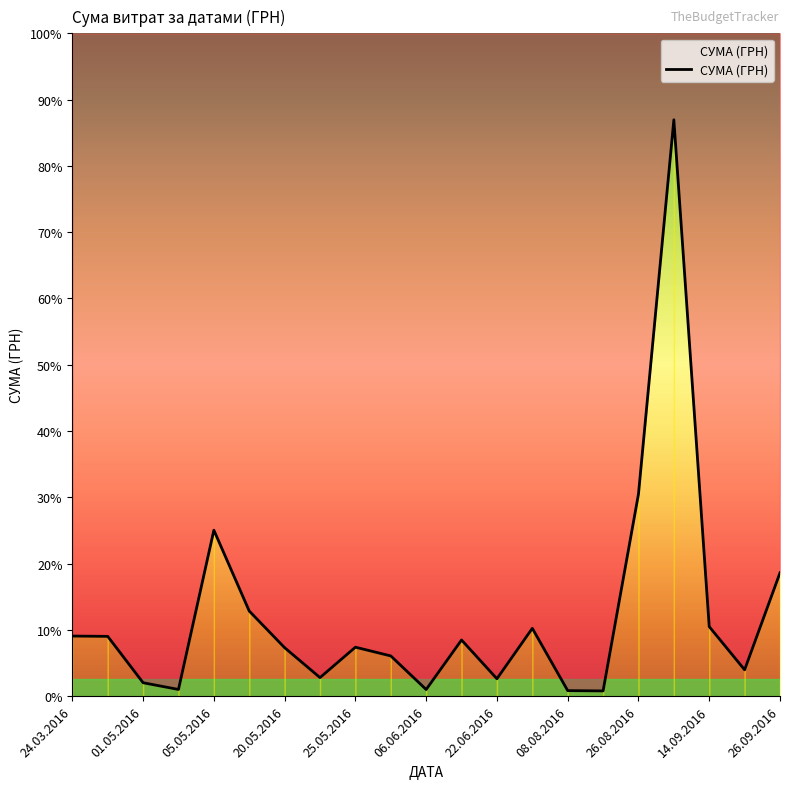

What is the ratio of the value at 09.09.2016 to the value at 08.06.2016?

10.3